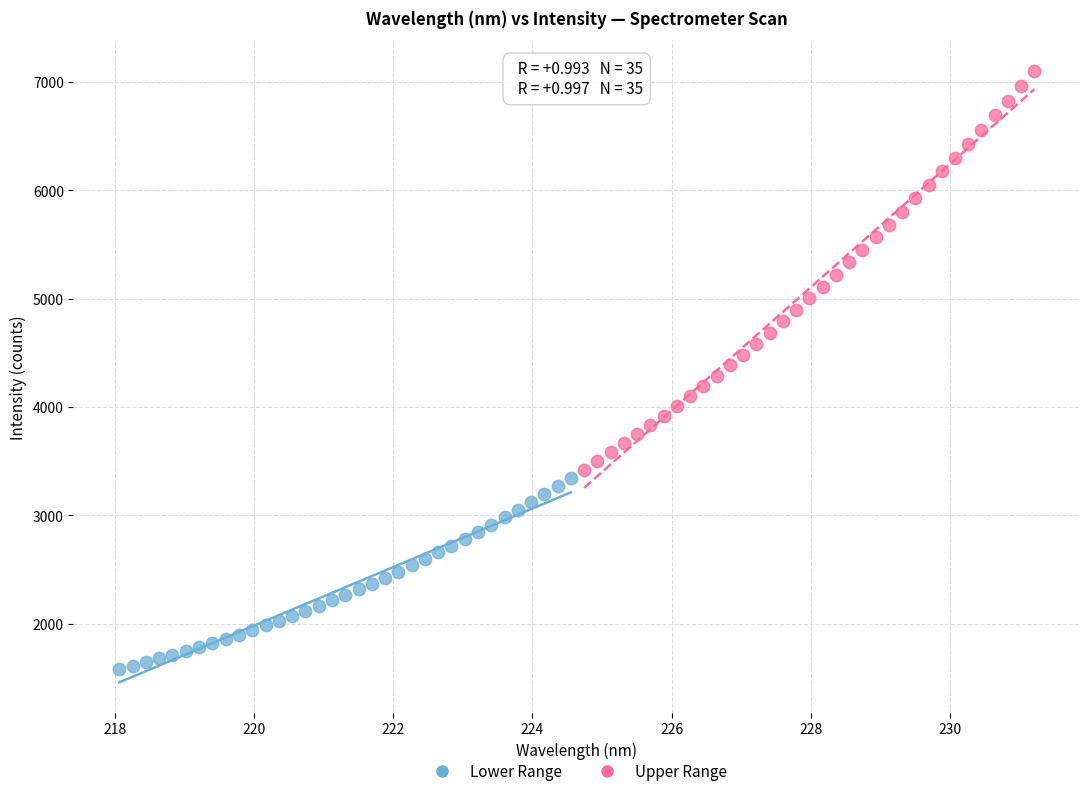

Which series has the largest Y range (max minus min)?

Upper Range